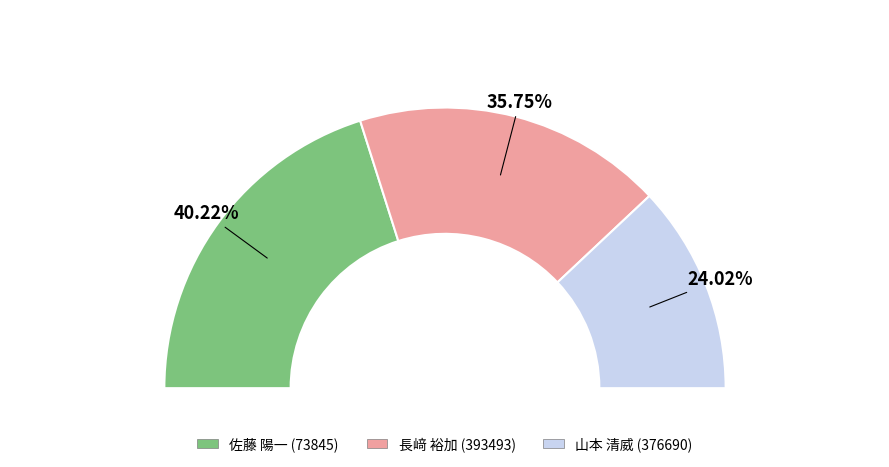

Is it true that 山本 清威 (376690) is 24% of the pie?

True